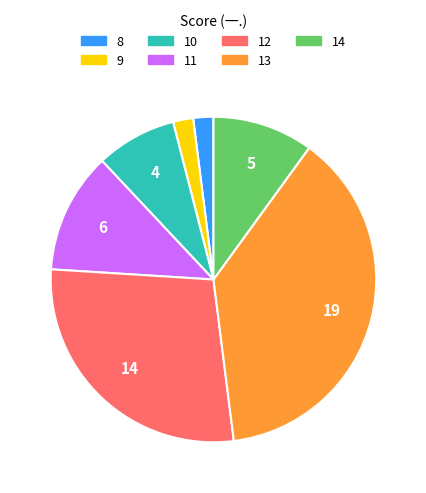

Which has a higher value, 12 or 8?

12